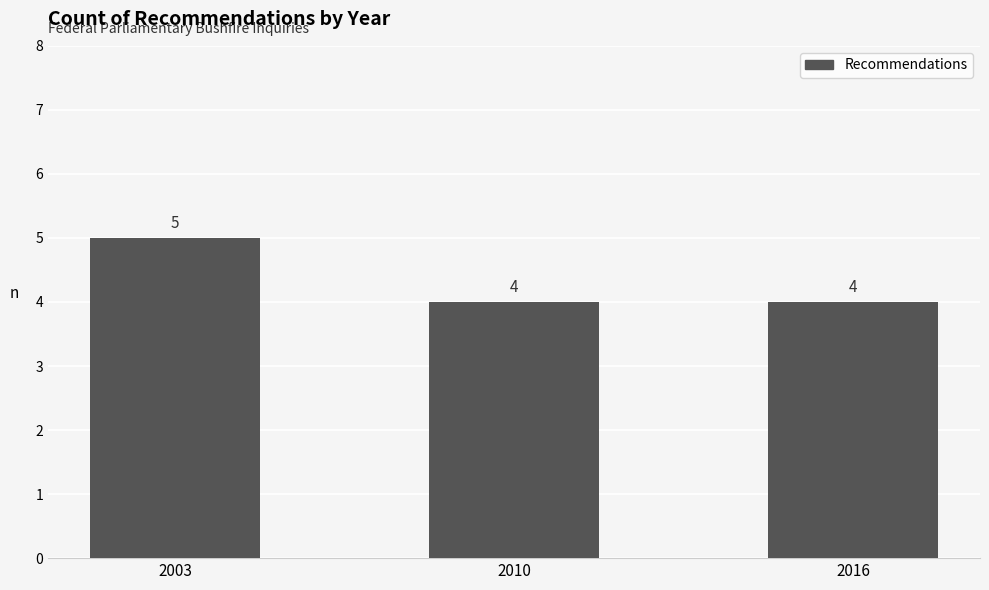

True or false: the data shows 1 at 2003.

False